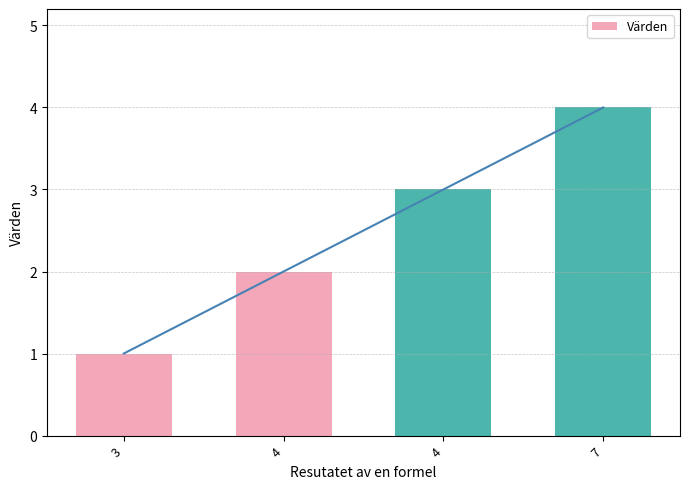

What is the change in value from 4 to 4?

+1